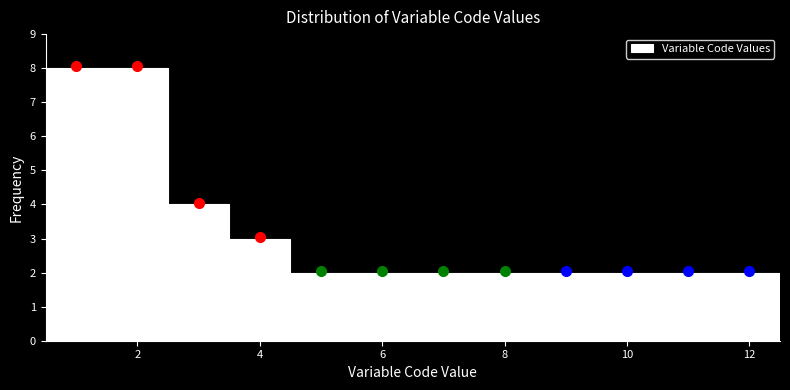

How tall is the bar that spans 11.5 to 12.5 on the x-axis? Neither the bar edges nor the heights are printed on the chart, so give them approximately, as read against the axes.

2